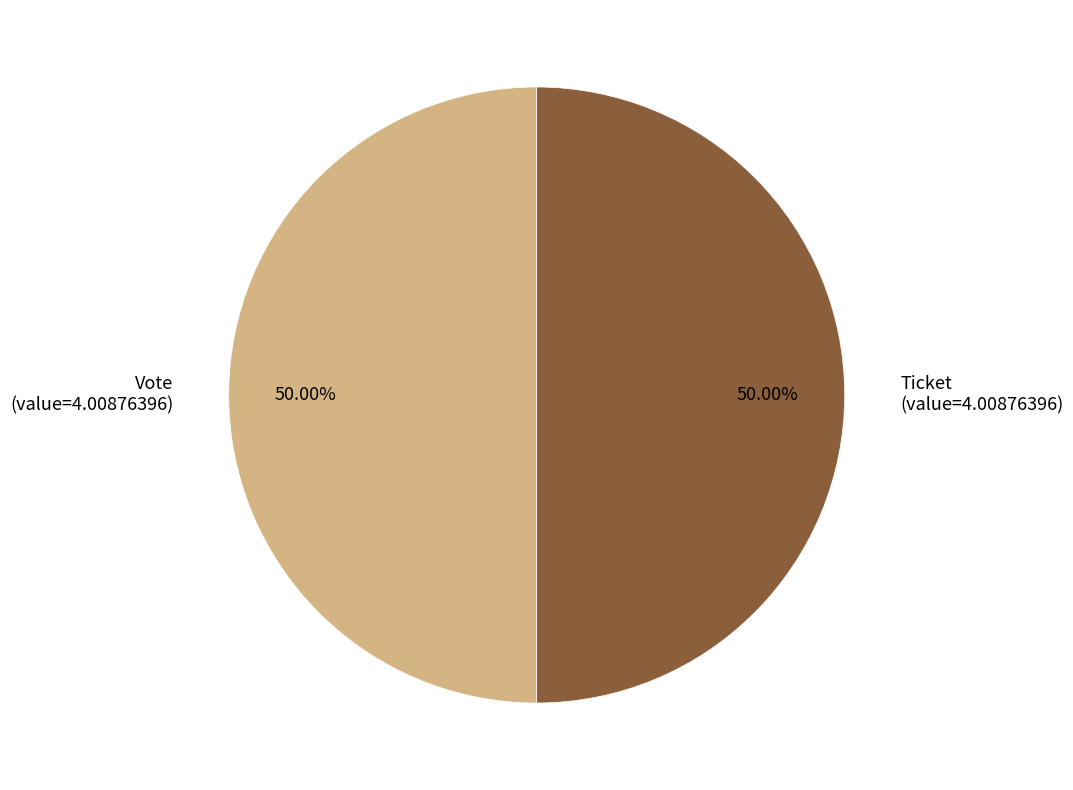

Is the sum of Ticket and Vote greater than half?

Yes